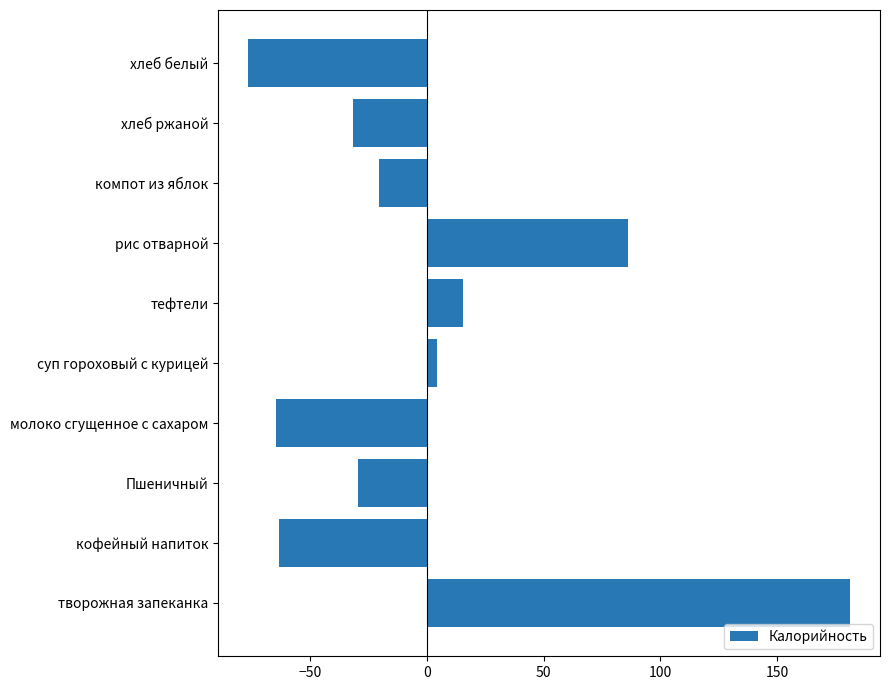

What is the maximum value shown in the chart?

181.3